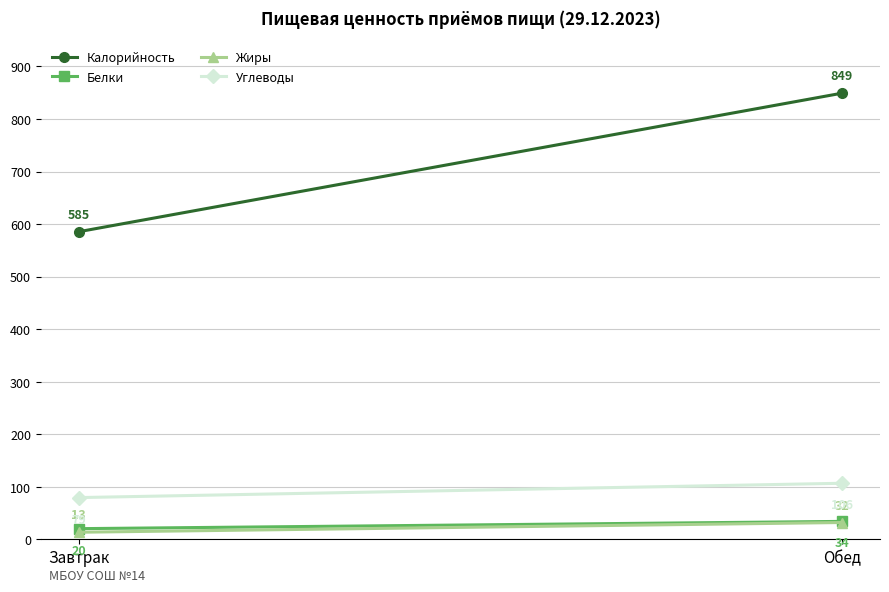

Rank the series at Обед from lowest to highest value.

Жиры, Белки, Углеводы, Калорийность